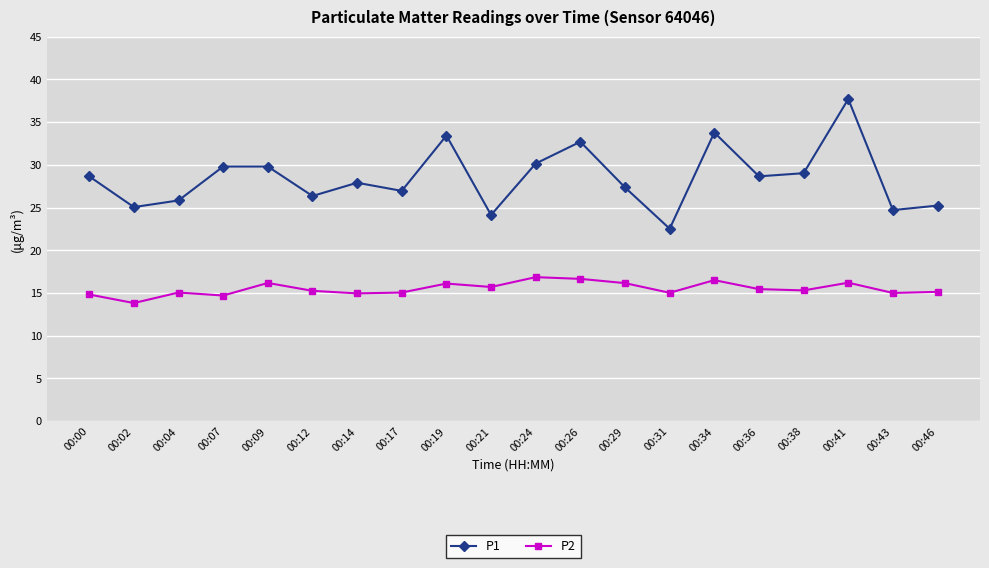

Rank the series by their average value, from highest to lowest.

P1, P2